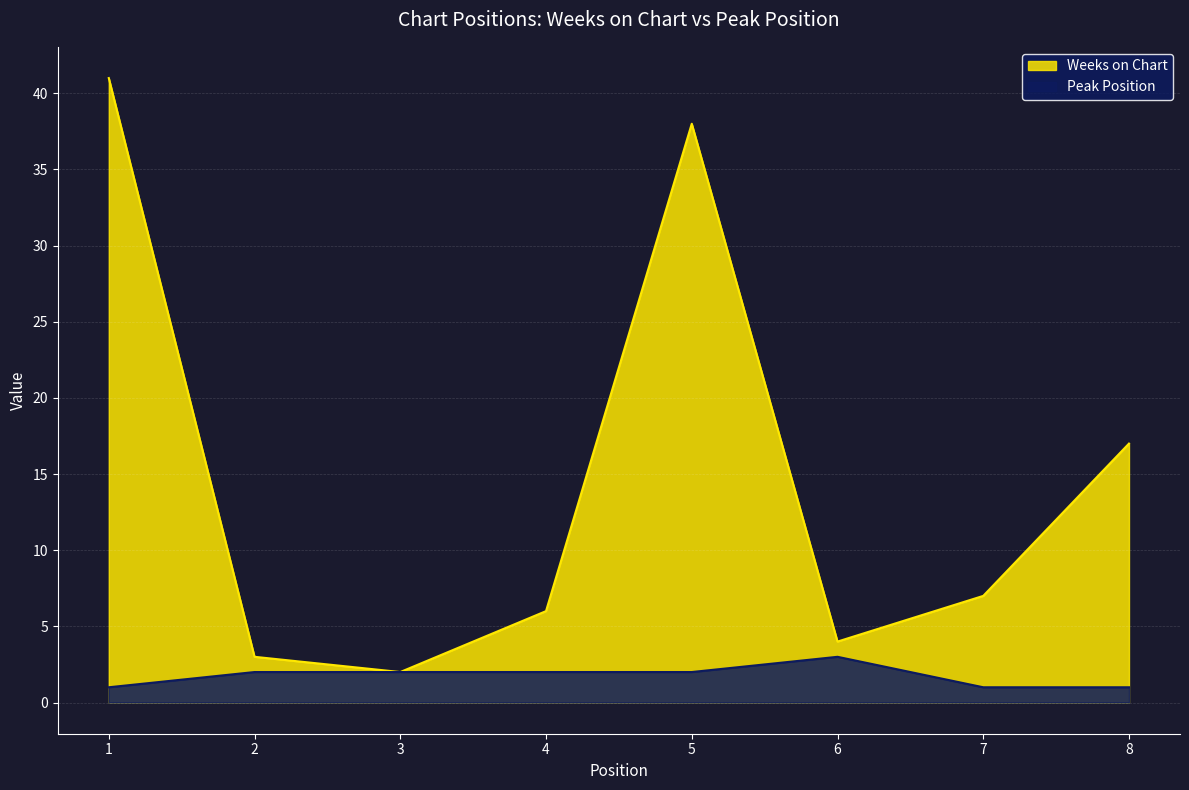

List the series in order of their peak value, lowest first.

Peak Position, Weeks on Chart